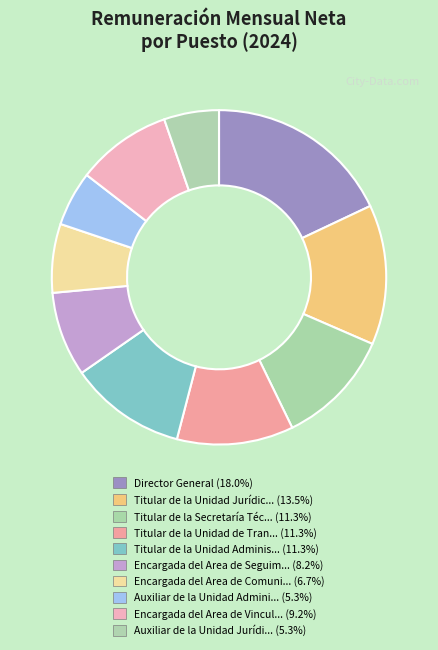

Count the number of slices in the pie.

10